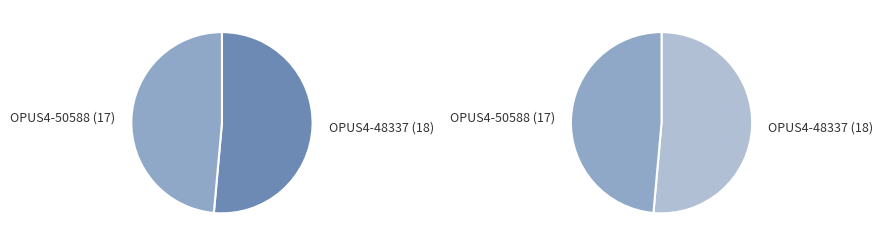

How many slices are in this pie chart?

2